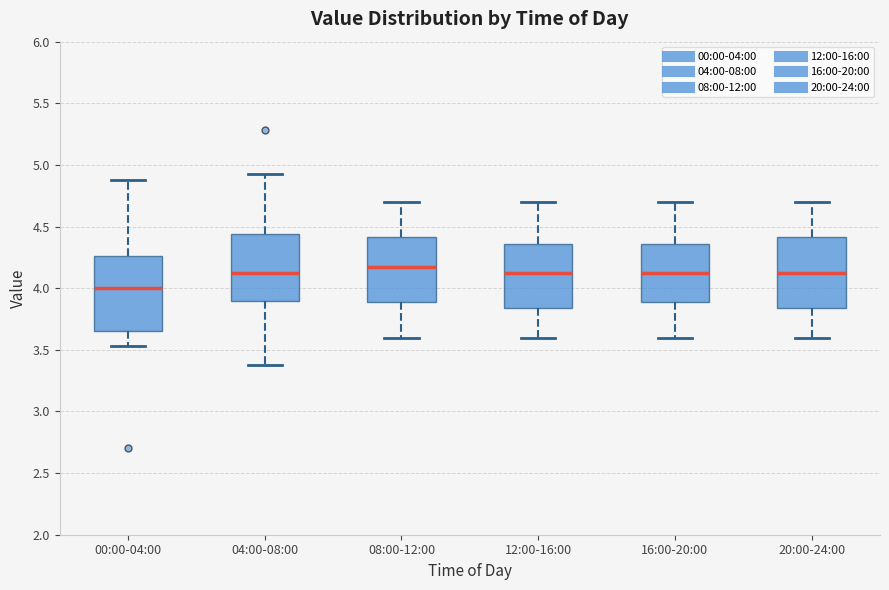

Which box has the highest median line?

08:00-12:00